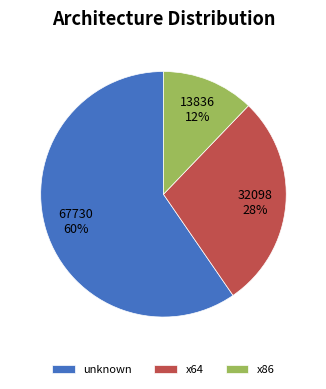

Rank the categories by value from lowest to highest.

x86, x64, unknown